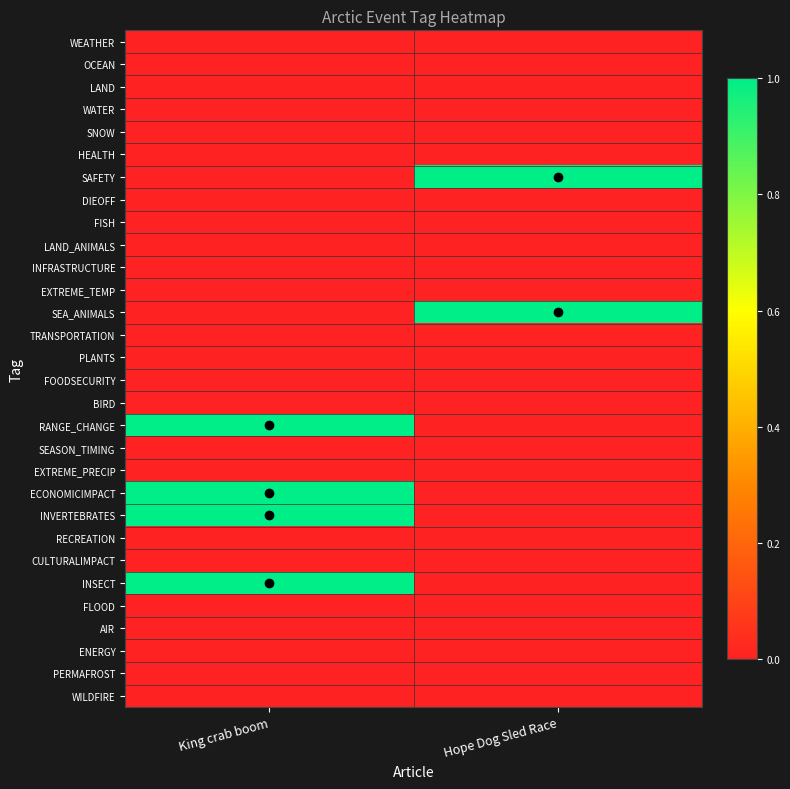

Reading left to right, list all the values displayed in this chart.

WEATHER: King crab boom=0	Hope Dog Sled Race=0
OCEAN: King crab boom=0	Hope Dog Sled Race=0
LAND: King crab boom=0	Hope Dog Sled Race=0
WATER: King crab boom=0	Hope Dog Sled Race=0
SNOW: King crab boom=0	Hope Dog Sled Race=0
HEALTH: King crab boom=0	Hope Dog Sled Race=0
SAFETY: King crab boom=0	Hope Dog Sled Race=1
DIEOFF: King crab boom=0	Hope Dog Sled Race=0
FISH: King crab boom=0	Hope Dog Sled Race=0
LAND_ANIMALS: King crab boom=0	Hope Dog Sled Race=0
INFRASTRUCTURE: King crab boom=0	Hope Dog Sled Race=0
EXTREME_TEMP: King crab boom=0	Hope Dog Sled Race=0
SEA_ANIMALS: King crab boom=0	Hope Dog Sled Race=1
TRANSPORTATION: King crab boom=0	Hope Dog Sled Race=0
PLANTS: King crab boom=0	Hope Dog Sled Race=0
FOODSECURITY: King crab boom=0	Hope Dog Sled Race=0
BIRD: King crab boom=0	Hope Dog Sled Race=0
RANGE_CHANGE: King crab boom=1	Hope Dog Sled Race=0
SEASON_TIMING: King crab boom=0	Hope Dog Sled Race=0
EXTREME_PRECIP: King crab boom=0	Hope Dog Sled Race=0
ECONOMICIMPACT: King crab boom=1	Hope Dog Sled Race=0
INVERTEBRATES: King crab boom=1	Hope Dog Sled Race=0
RECREATION: King crab boom=0	Hope Dog Sled Race=0
CULTURALIMPACT: King crab boom=0	Hope Dog Sled Race=0
INSECT: King crab boom=1	Hope Dog Sled Race=0
FLOOD: King crab boom=0	Hope Dog Sled Race=0
AIR: King crab boom=0	Hope Dog Sled Race=0
ENERGY: King crab boom=0	Hope Dog Sled Race=0
PERMAFROST: King crab boom=0	Hope Dog Sled Race=0
WILDFIRE: King crab boom=0	Hope Dog Sled Race=0